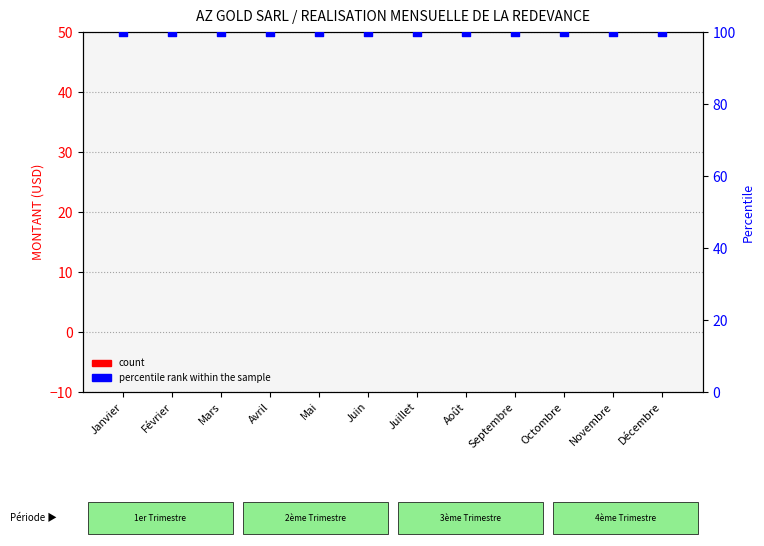

Which series reaches the maximum Y coordinate?

percentile rank within the sample